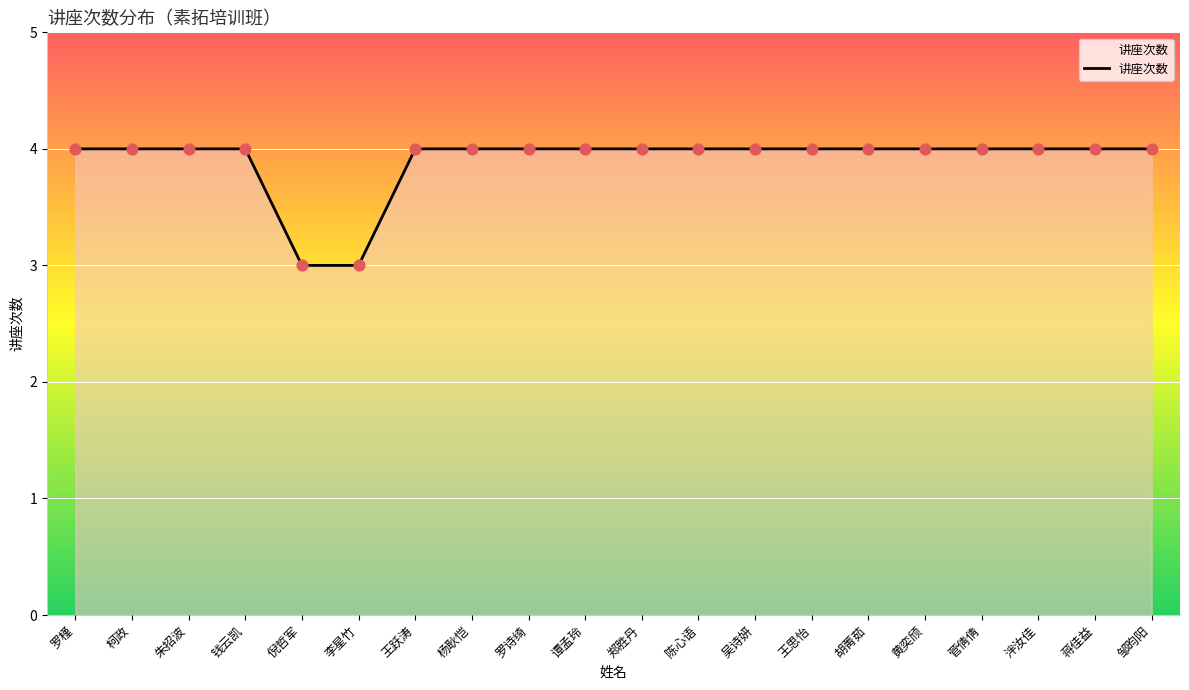

What is the ratio of the value at 王思怡 to the value at 罗诗绮?

1.0